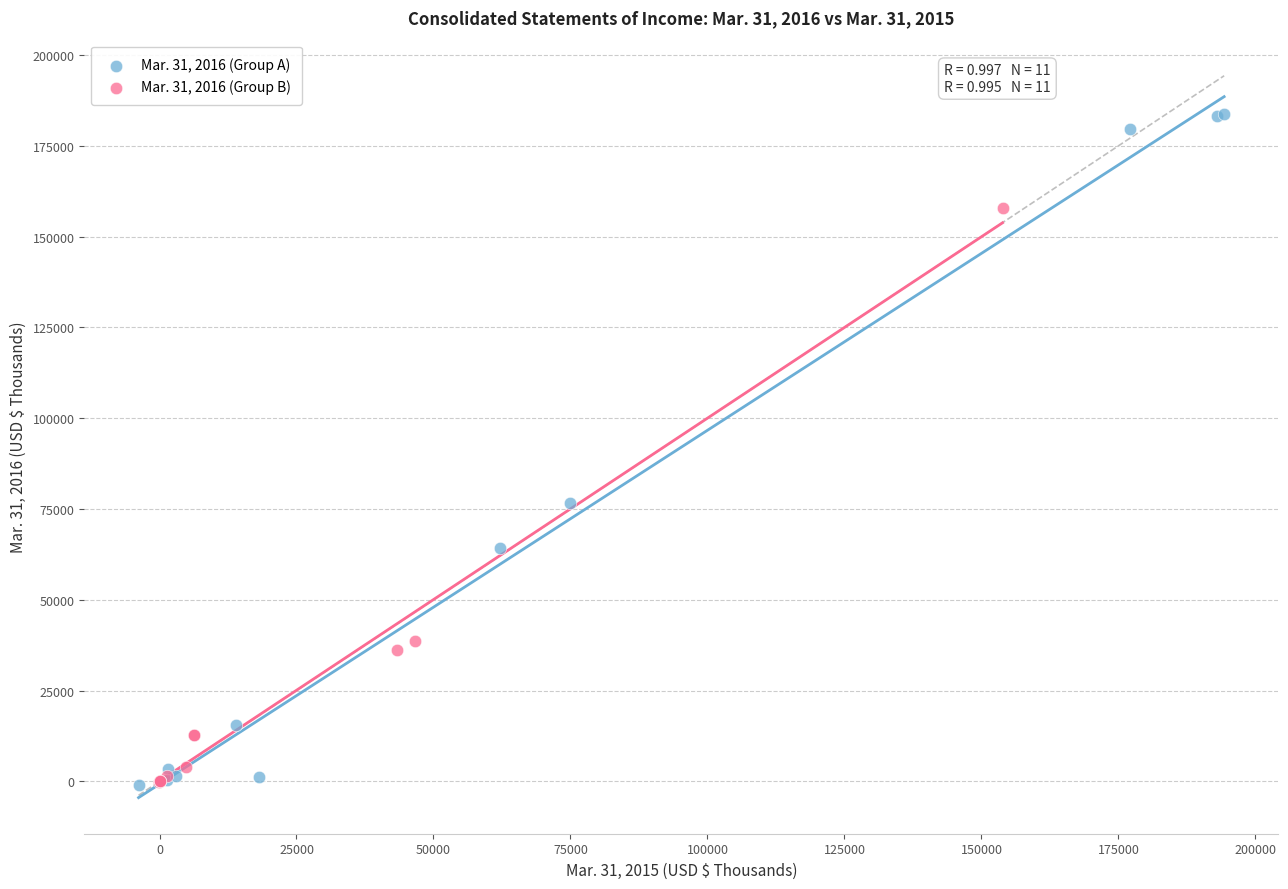

Which series contains the highest Y value?

Mar. 31, 2016 (Group A)